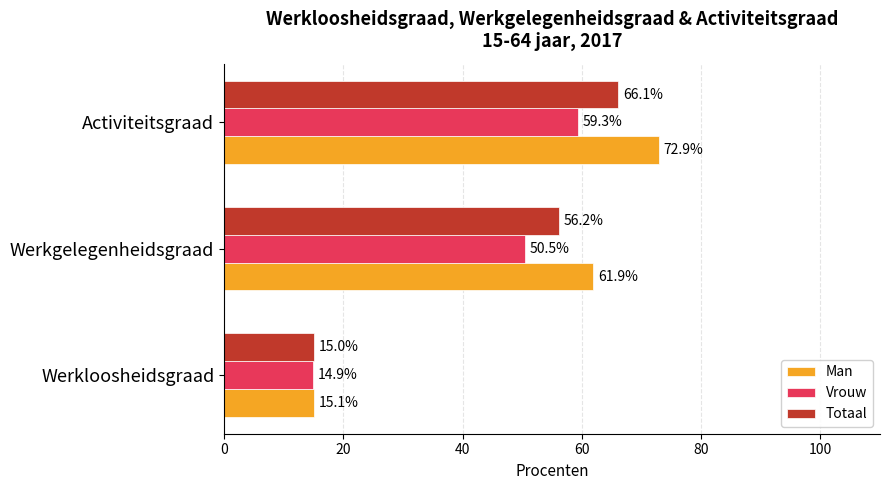

Which series has the largest total across all categories?

Man